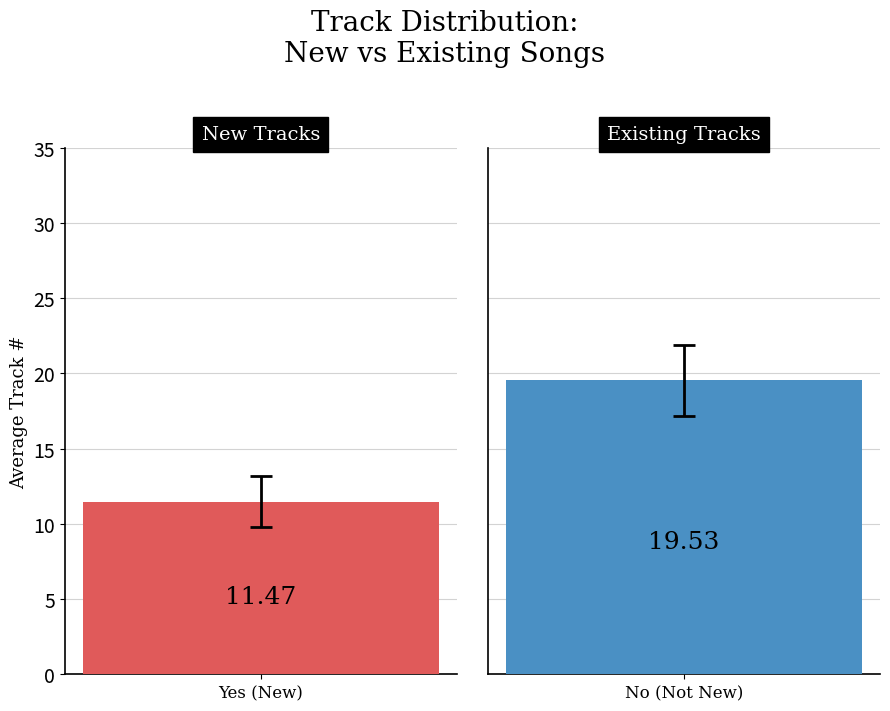

Between 9 and 11, which series saw the biggest shift?

Yes (New)